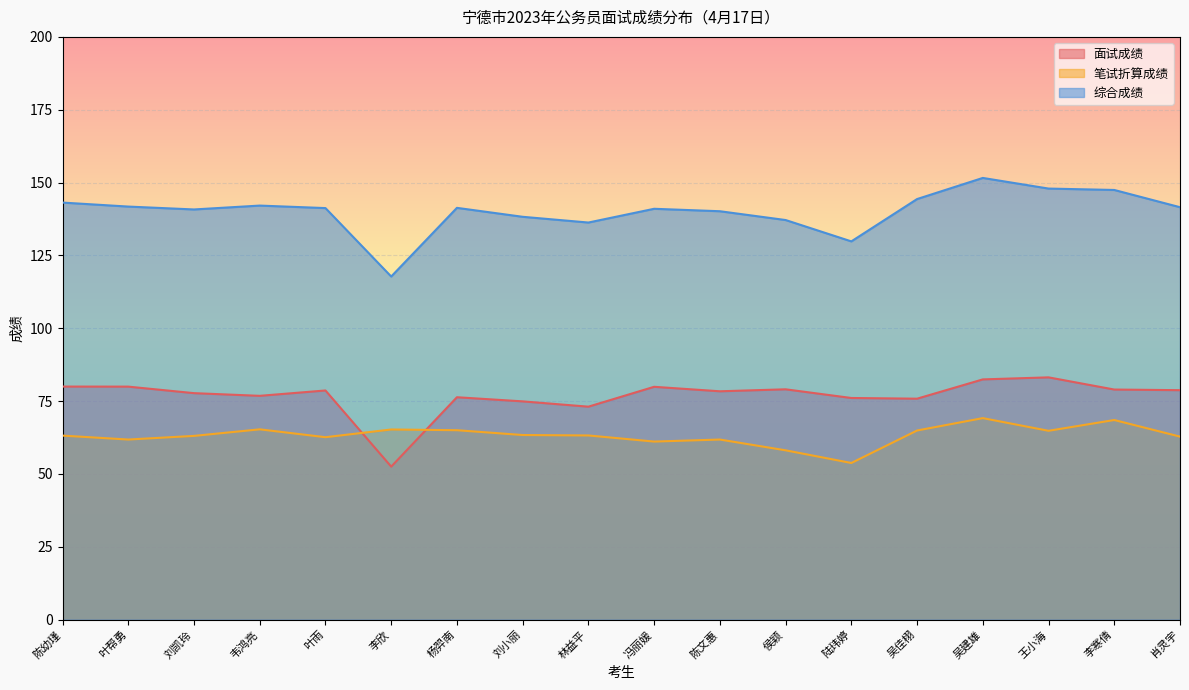

True or false: 面试成绩 and 笔试折算成绩 intersect in this chart.

True